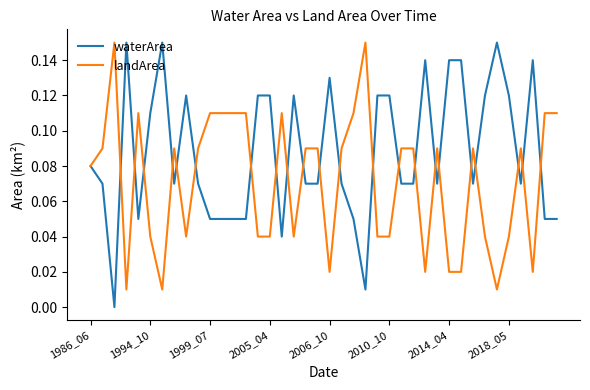

Which series has the largest total across all categories?

waterArea